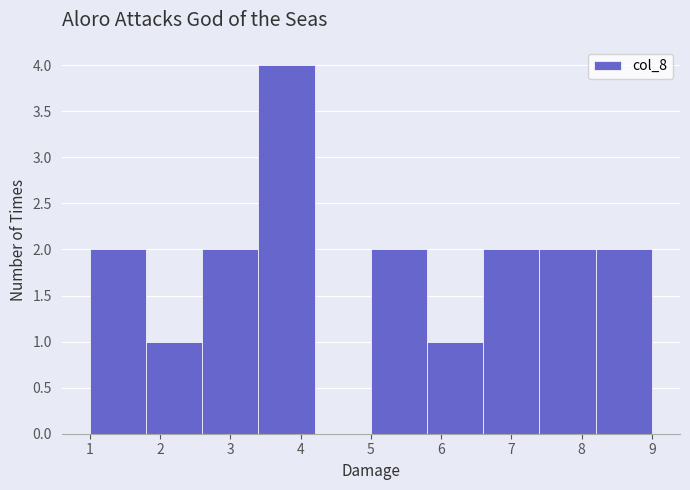

Reading left to right, transcribe this chart: for each bar, give the range it covers on the x-axis and its height. The values are not printed on the chart, so give them approximately, as read against the axis.

1.0 to 1.8: 2
1.8 to 2.6: 1
2.6 to 3.4: 2
3.4 to 4.2: 4
4.2 to 5.0: 0
5.0 to 5.8: 2
5.8 to 6.6: 1
6.6 to 7.4: 2
7.4 to 8.2: 2
8.2 to 9.0: 2